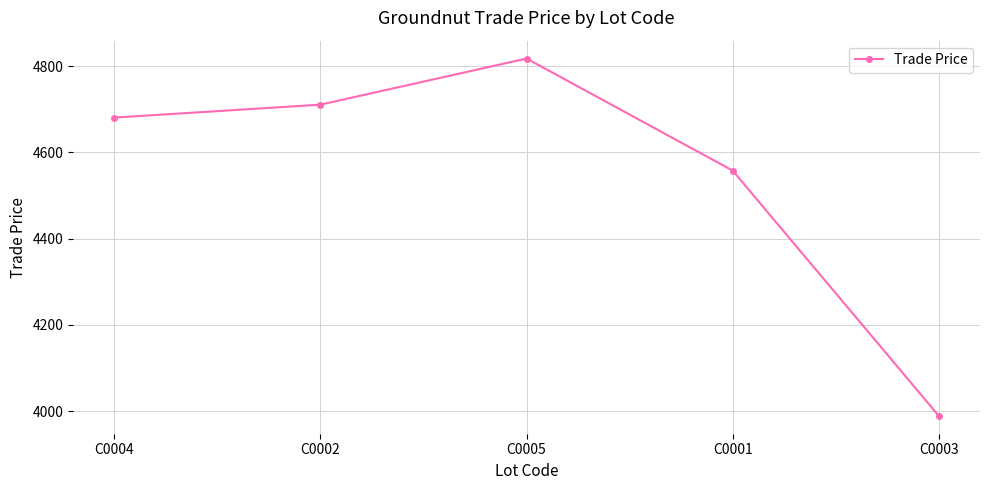

Between C0001 and C0005, which is larger?

C0005